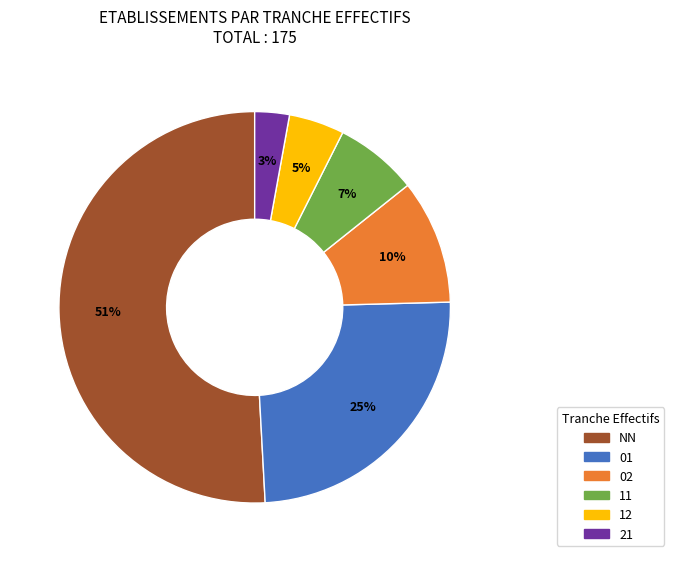

Is it true that 02 is 23% of the pie?

False